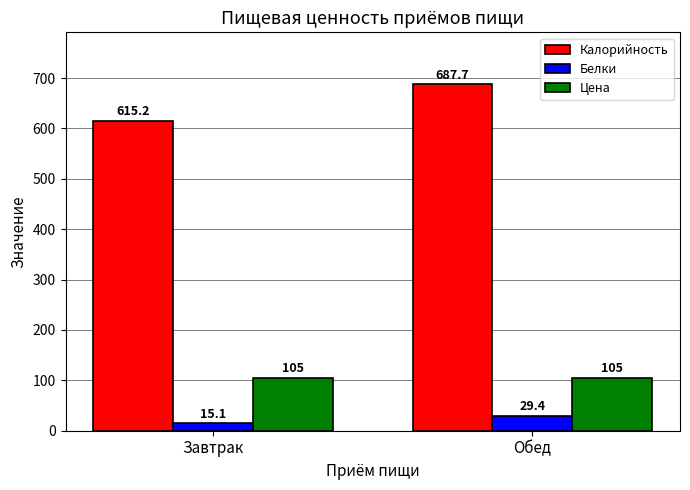

How many distinct data groups are displayed?

3